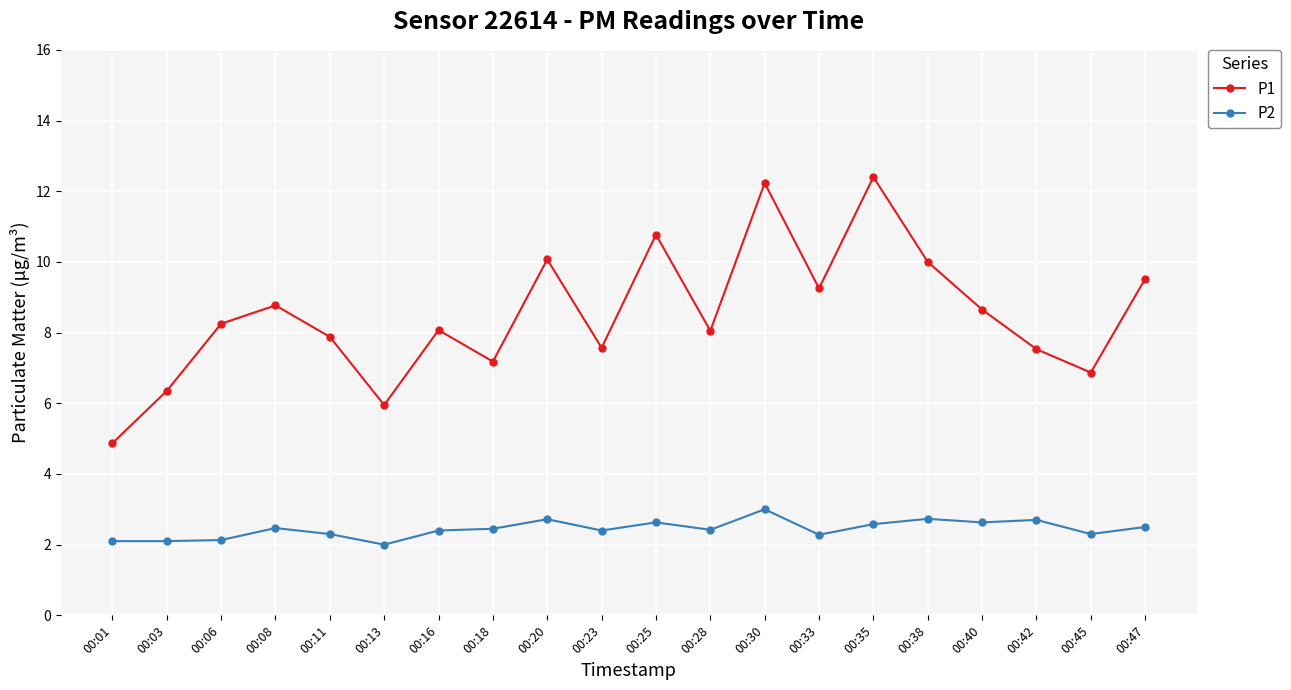

How many data points does each series have?

20